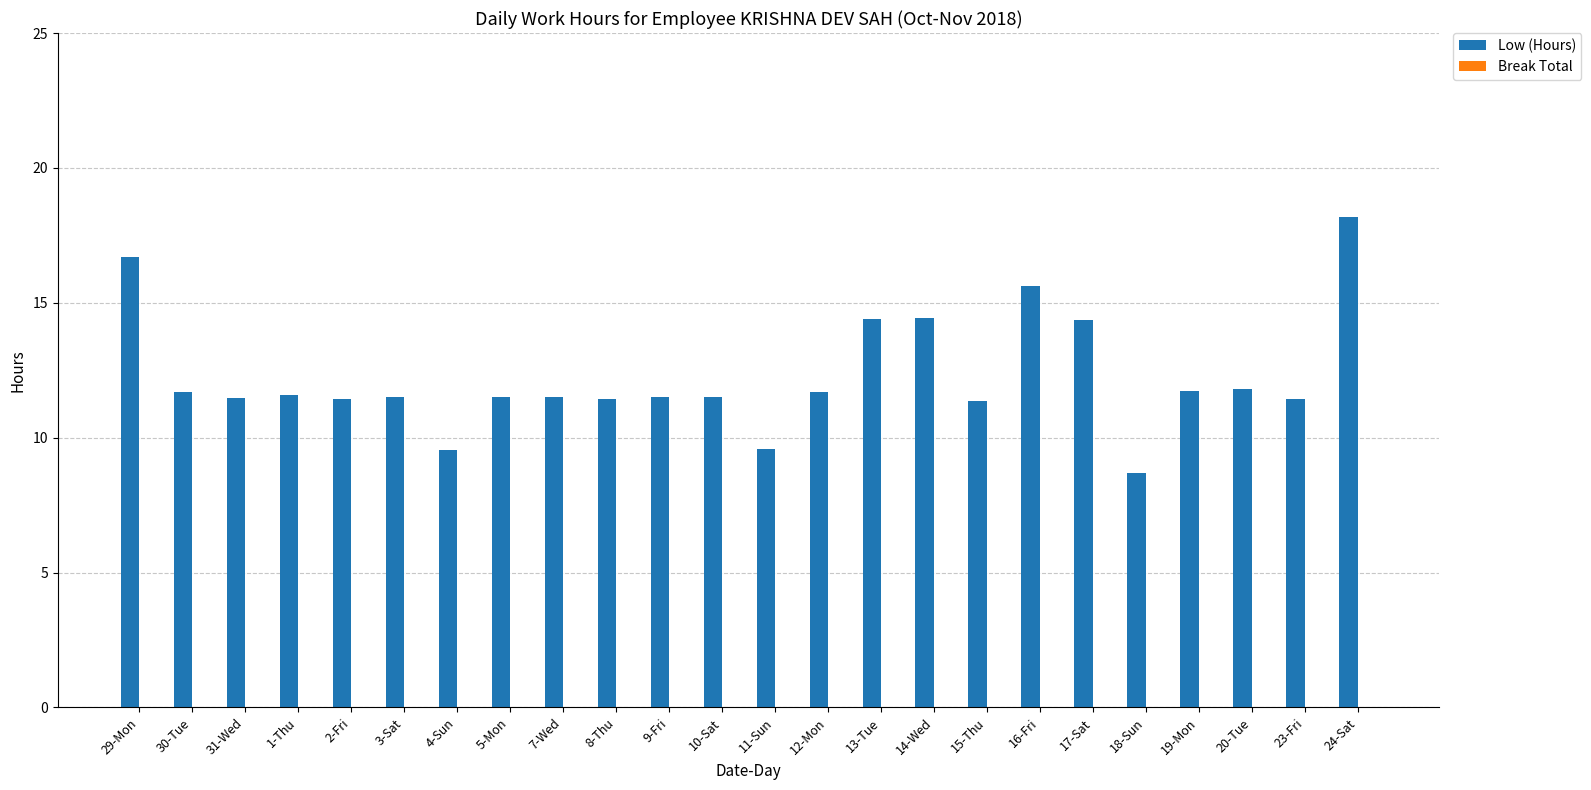

Does the chart contain any negative values?

No